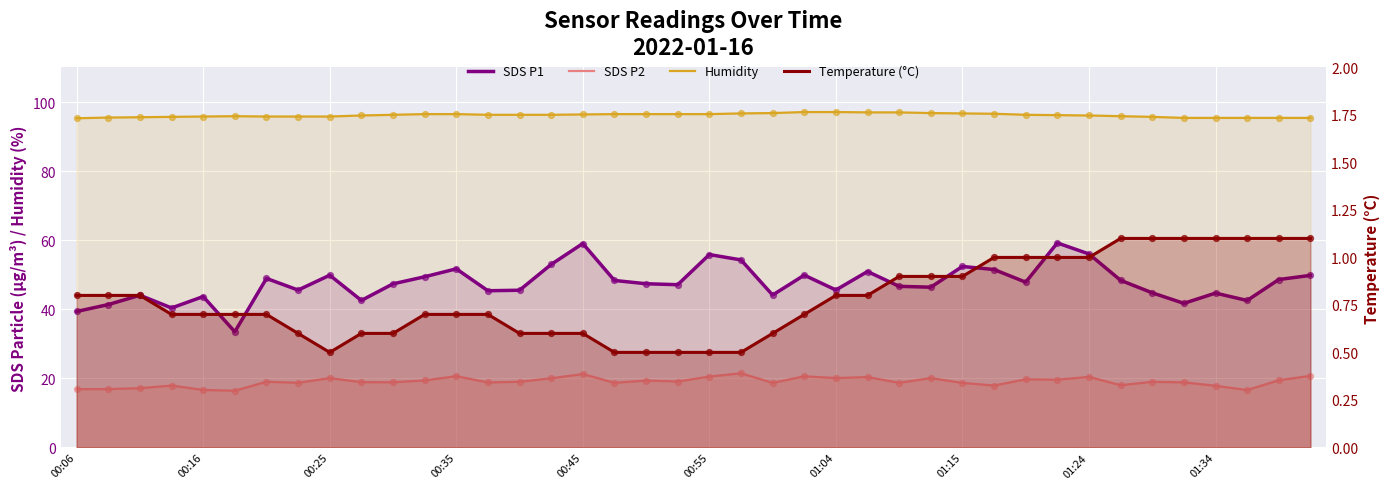

At how many categories does at least one series exceed 74?

40